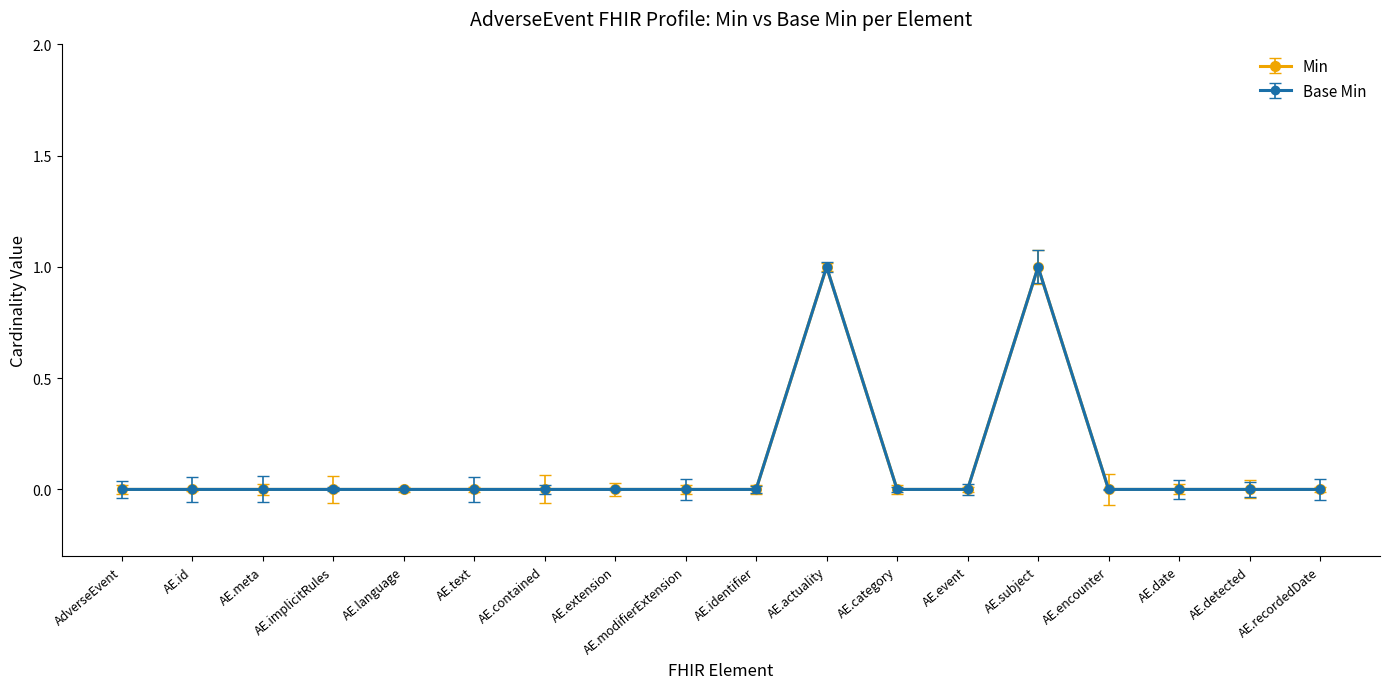

What is the label of the 14th point from the left?

AE.subject